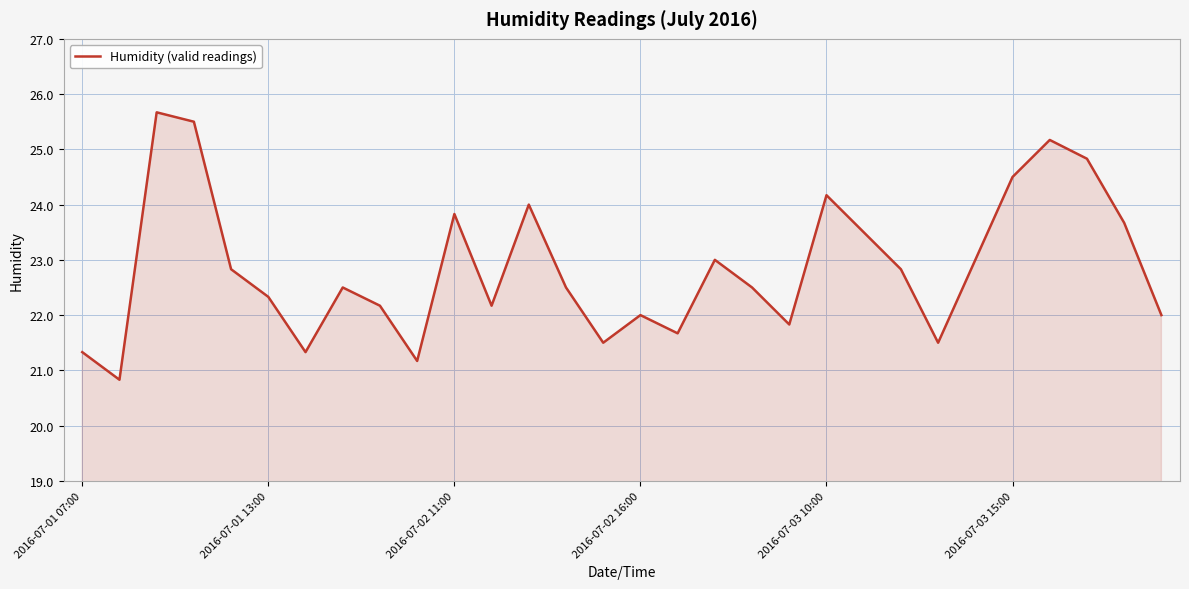

What is the maximum value shown in the chart?

25.7